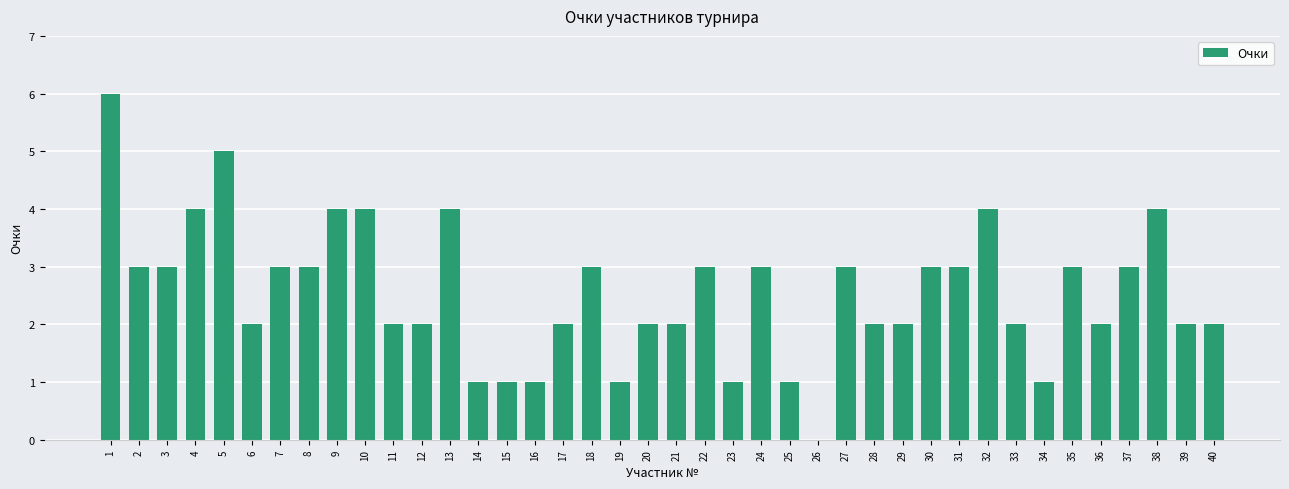

What is the change in value from 26 to 39?

+2